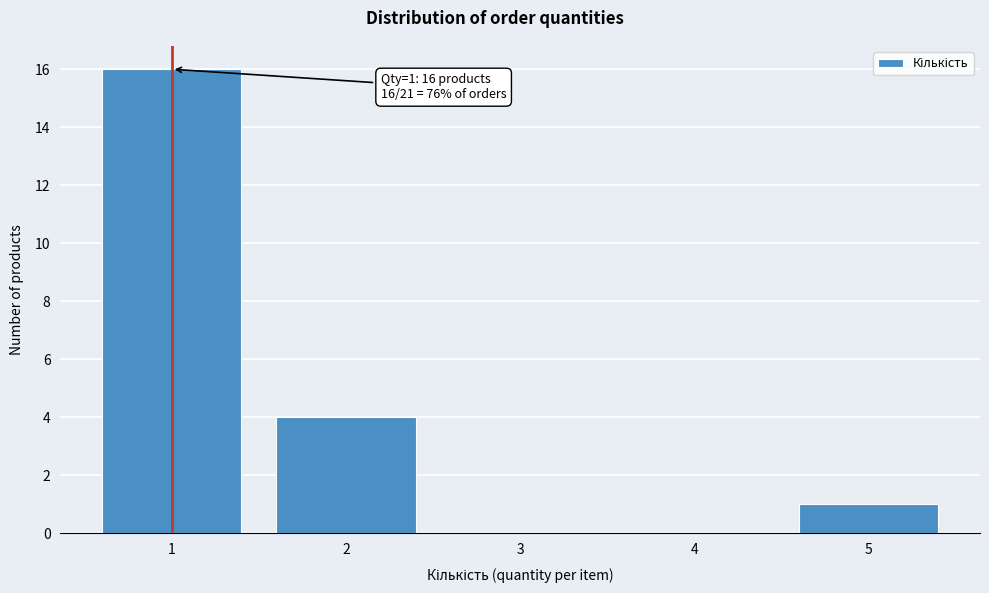

Reading left to right, what are all the values shown in this chart?

1=16	2=4	3=0	4=0	5=1